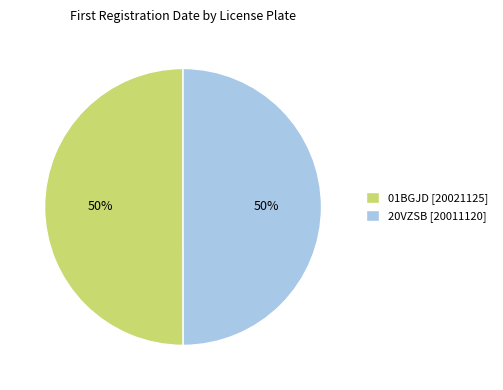

Approximately how many times larger is the value at 01BGJD compared to 20VZSB?

1.0